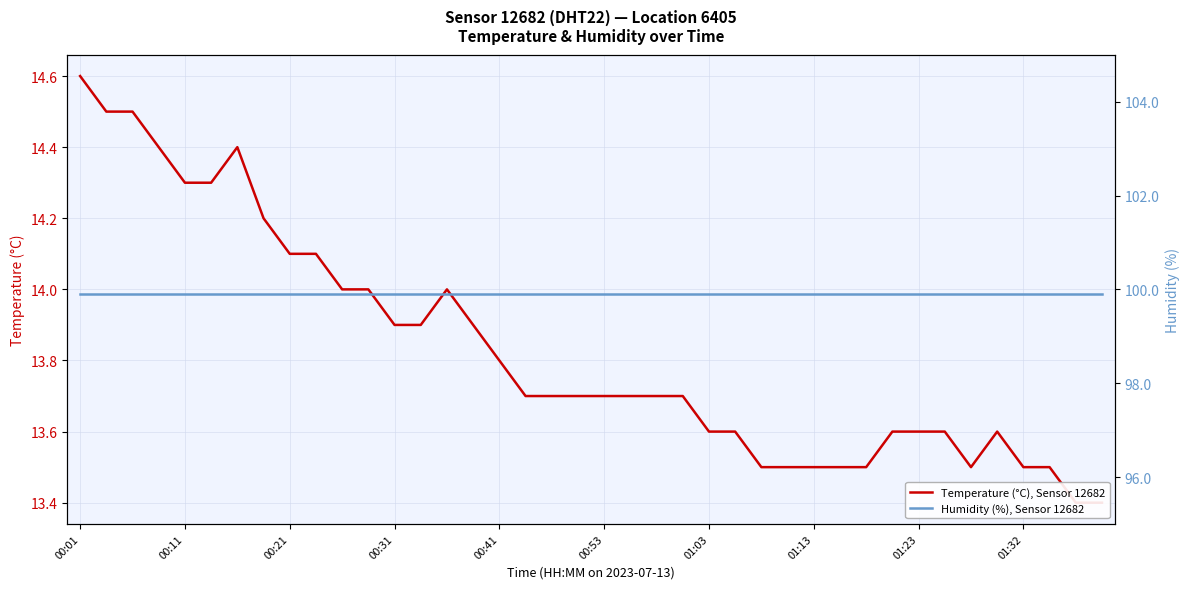

Which series has the largest range (max minus min)?

Temperature (°C), Sensor 12682